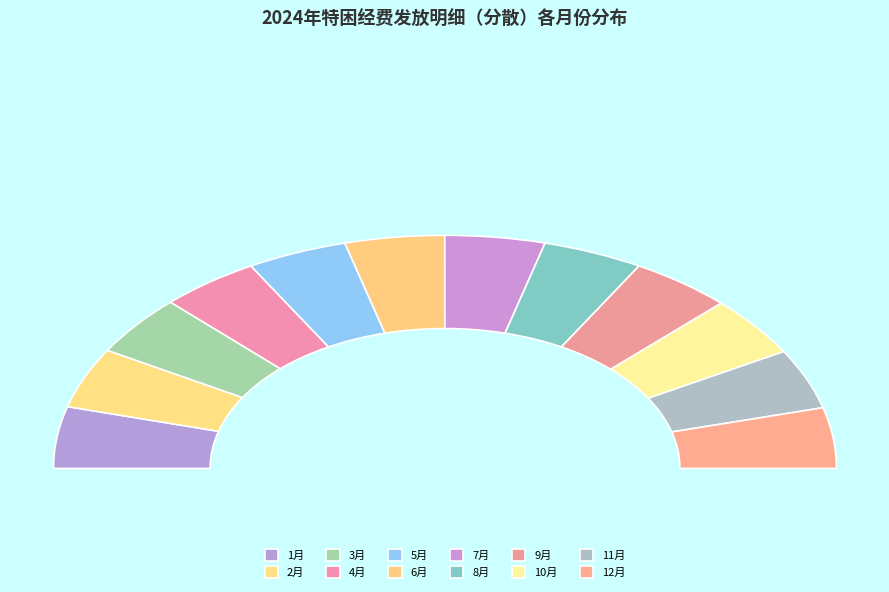

The 8月 slice represents 8% of the pie. True or false?

True